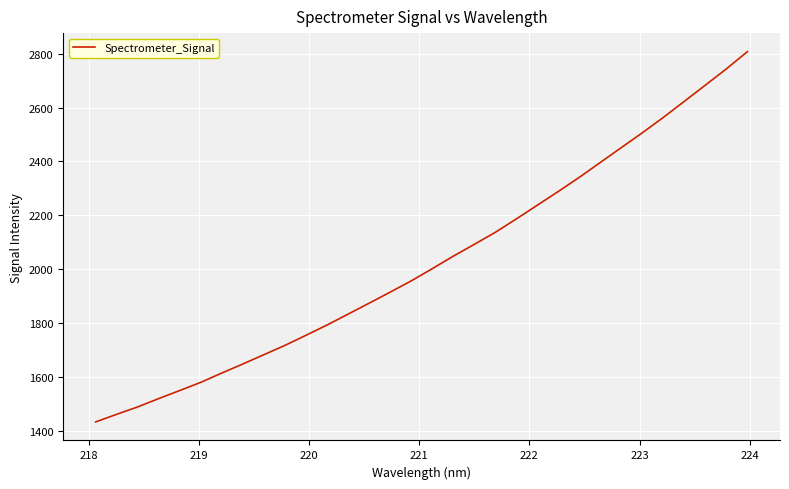

What is the difference between the maximum and minimum values?

1373.7